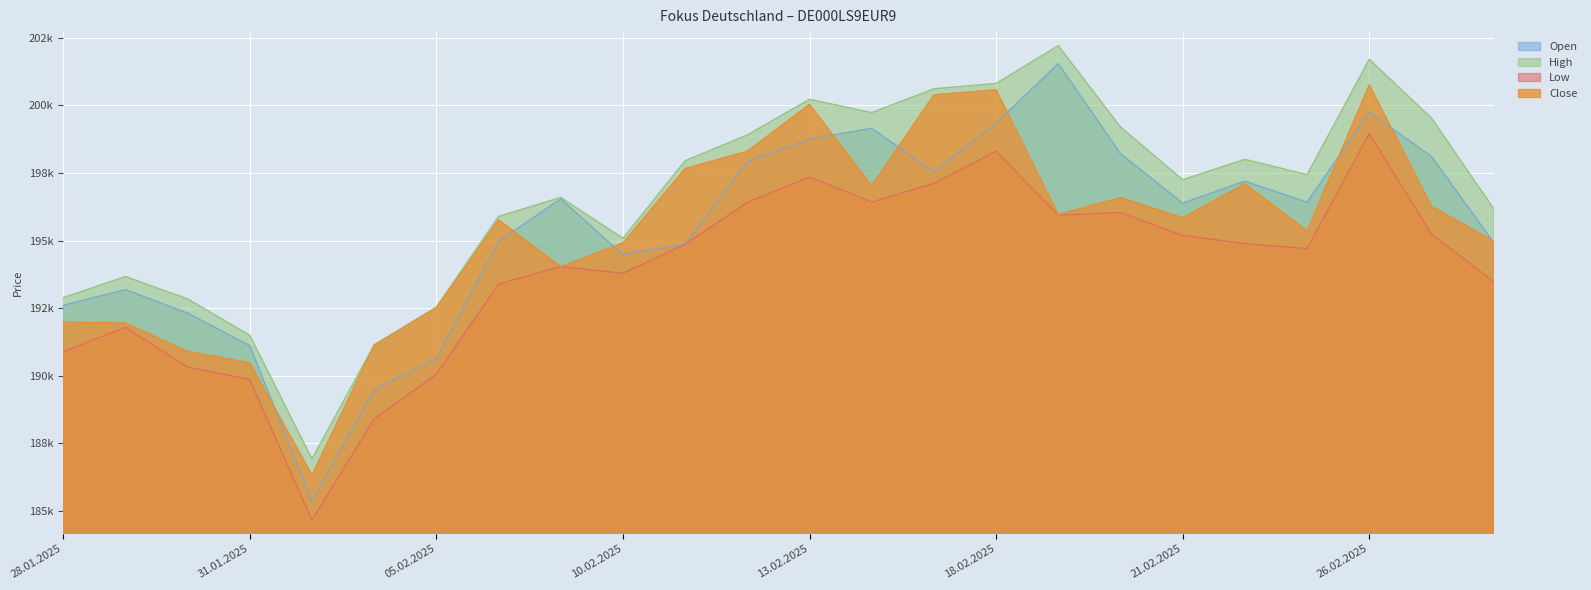

How many lines are shown in the chart?

4